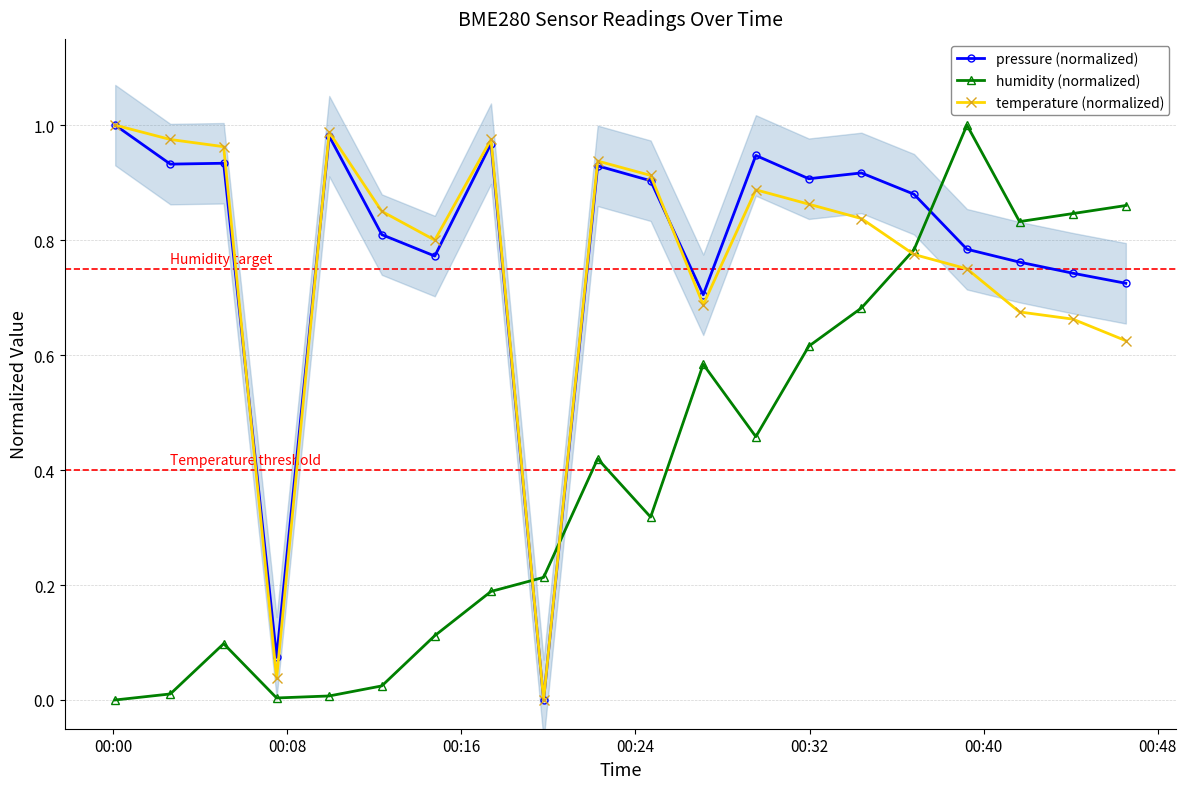

How many times do humidity (normalized) and pressure (normalized) cross each other?

3